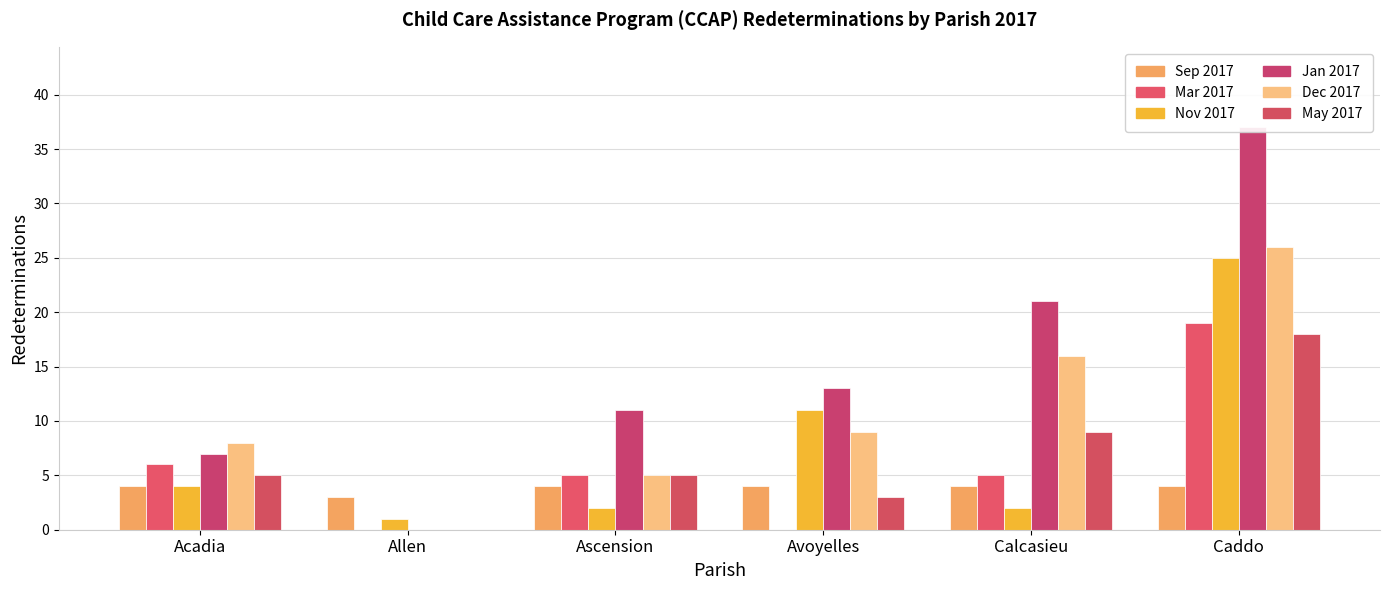

What is the spread (max minus min) of values at Avoyelles?

13